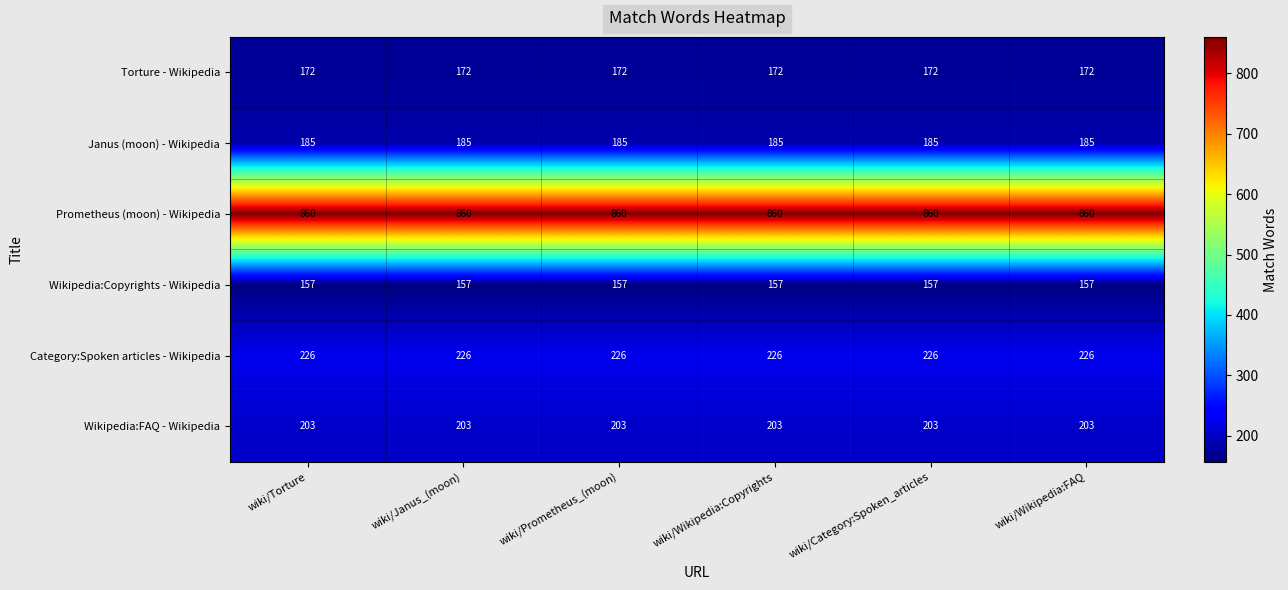

List the series in order of their peak value, lowest first.

Wikipedia:Copyrights - Wikipedia, Torture - Wikipedia, Janus (moon) - Wikipedia, Wikipedia:FAQ - Wikipedia, Category:Spoken articles - Wikipedia, Prometheus (moon) - Wikipedia